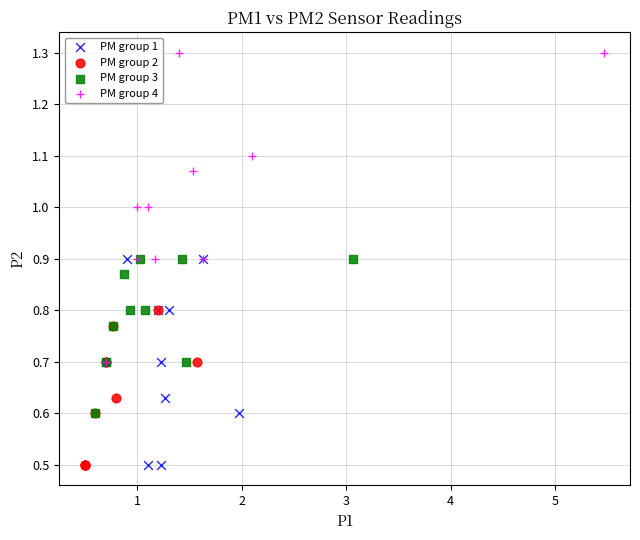

What are all the series names shown in the legend?

PM group 1, PM group 2, PM group 3, PM group 4